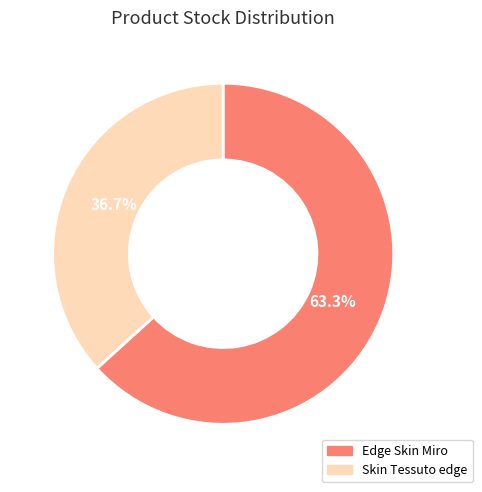

Which category has the smallest portion of the pie?

Skin Tessuto edge